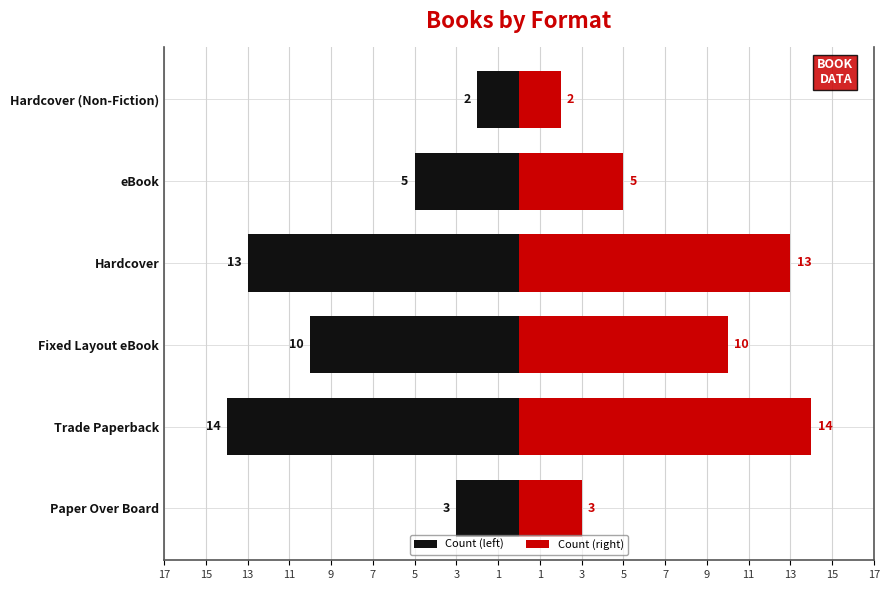

What is the difference between the maximum and minimum values in the Count (left) series?

12